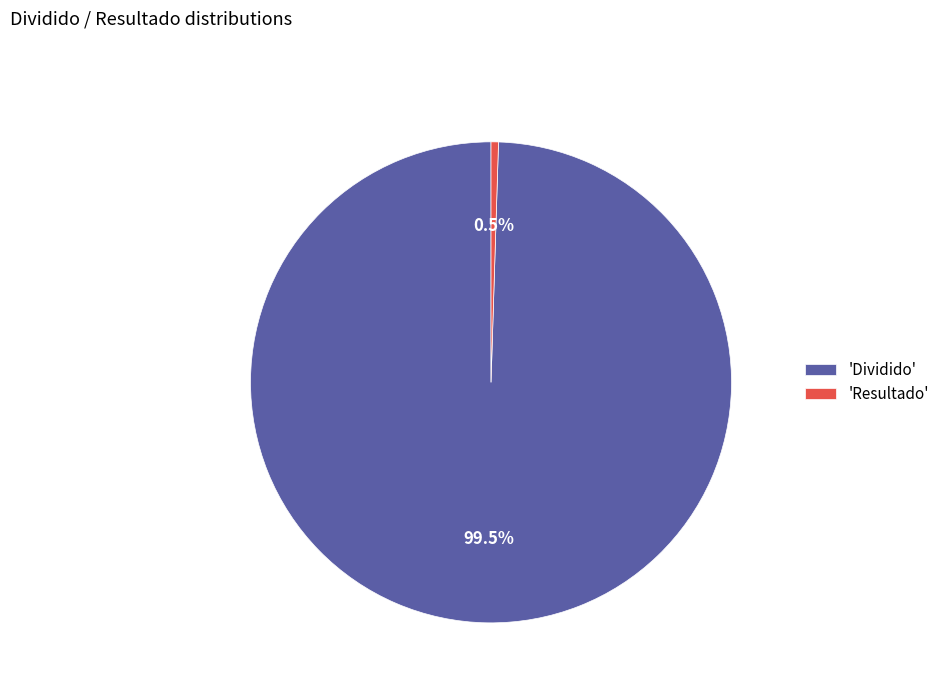

Which category has the smallest portion of the pie?

'Resultado'